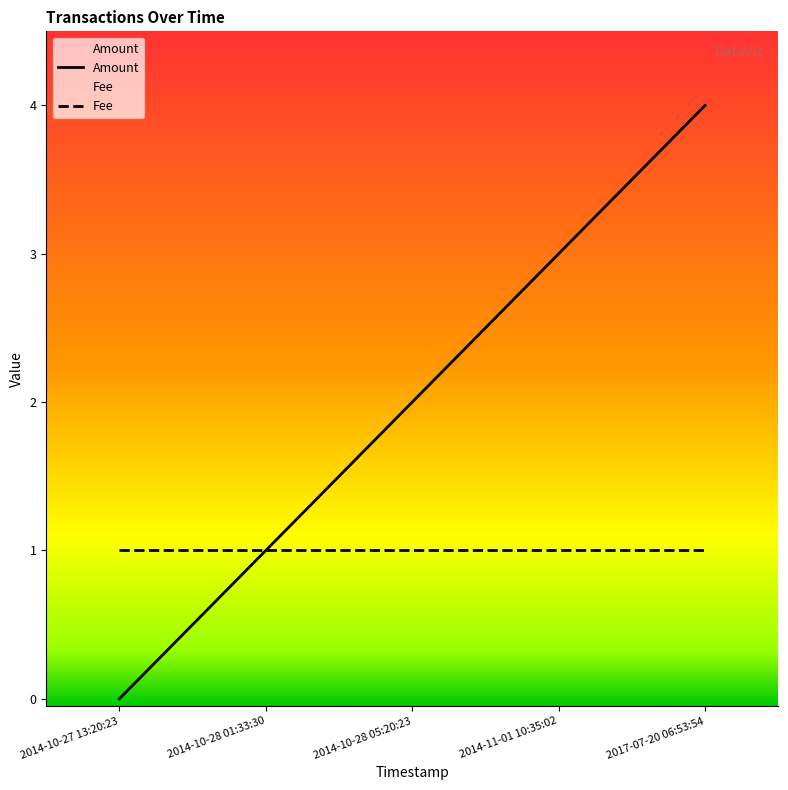

What is the difference between the maximum and second lowest values?

3